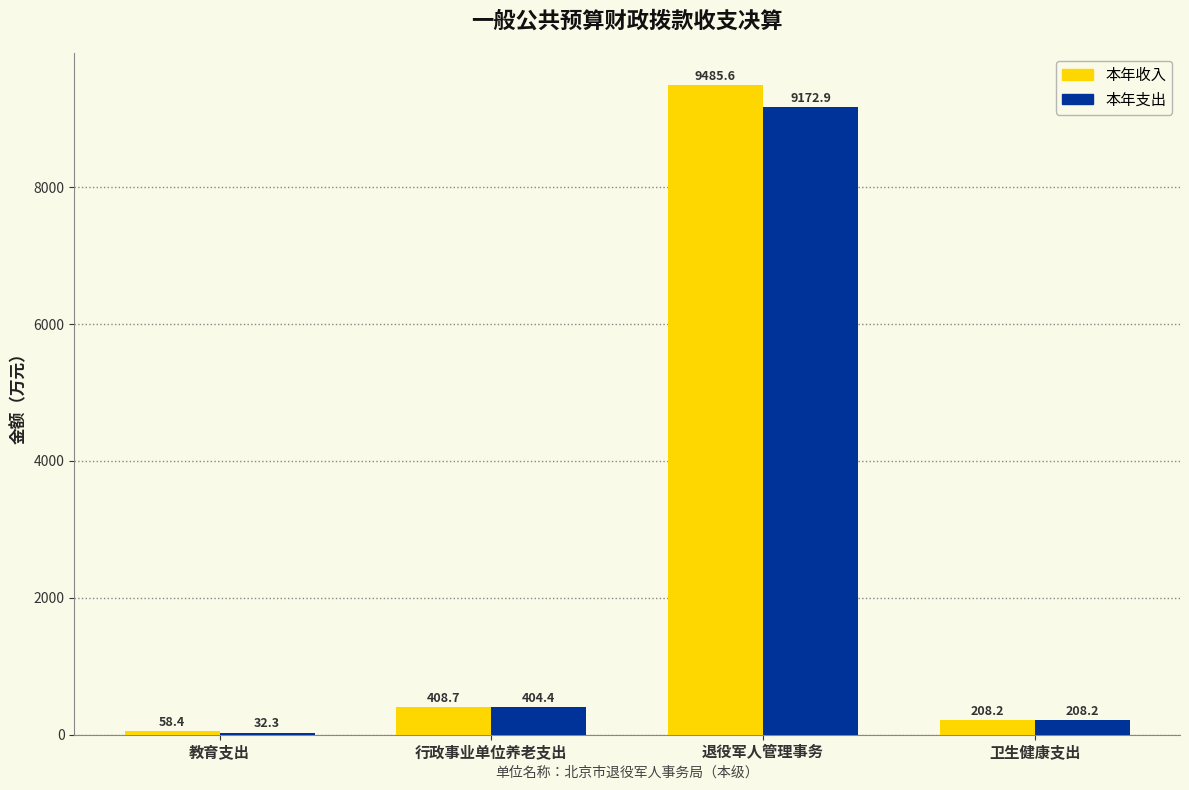

How many values in the 本年支出 series are below 404?

2